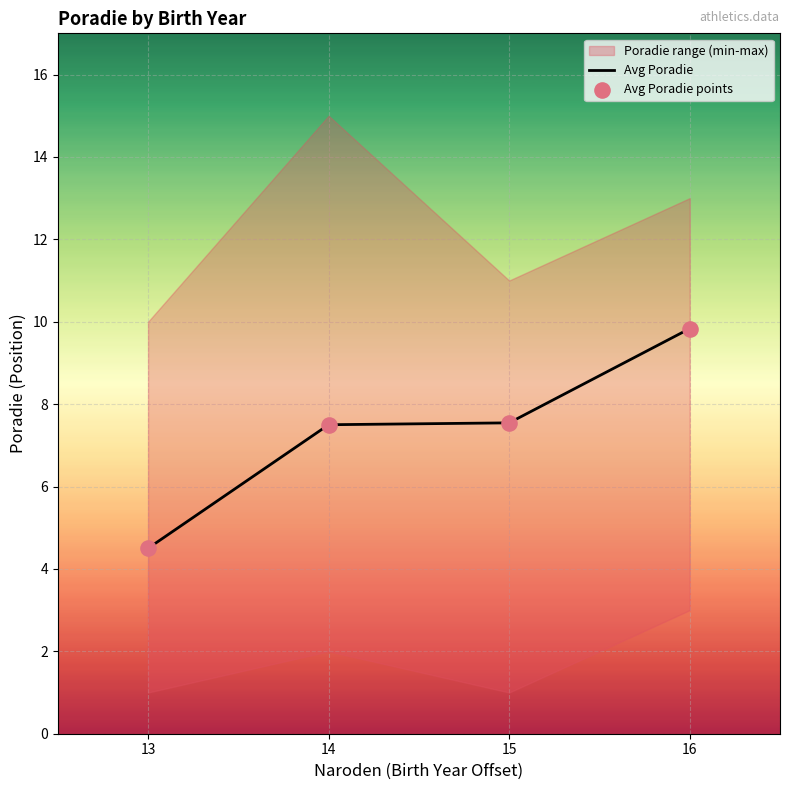

Is the value of Avg Poradie points at 16 greater than the value of Avg Poradie at 13?

Yes